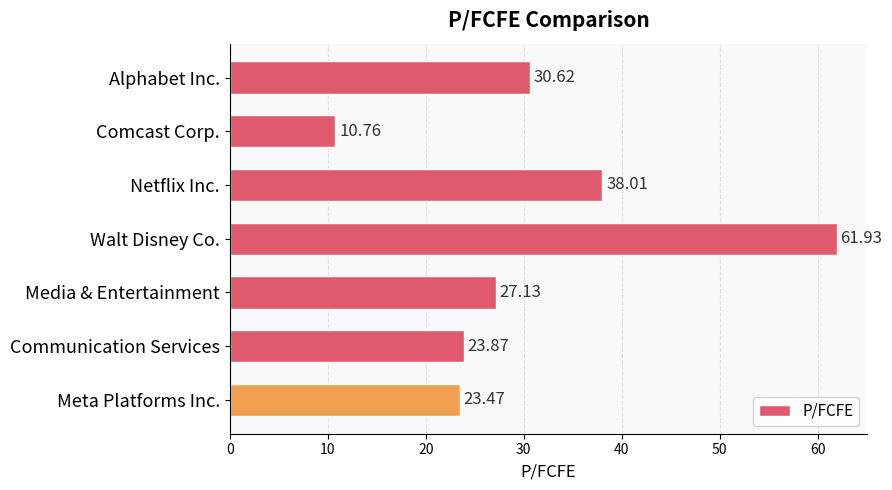

At which label is the value closest to 36?

Netflix Inc.